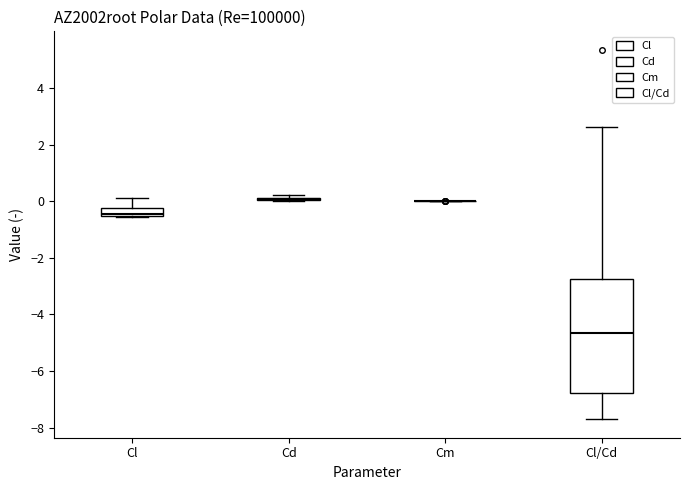

Which box is the tallest, from its lower edge to its upper edge?

Cl/Cd